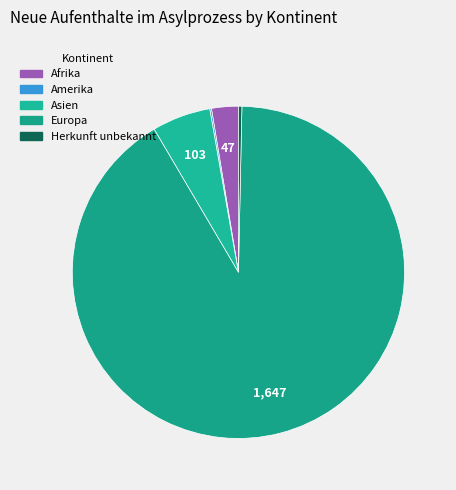

What is the change in value from Afrika to Europa?

+1600